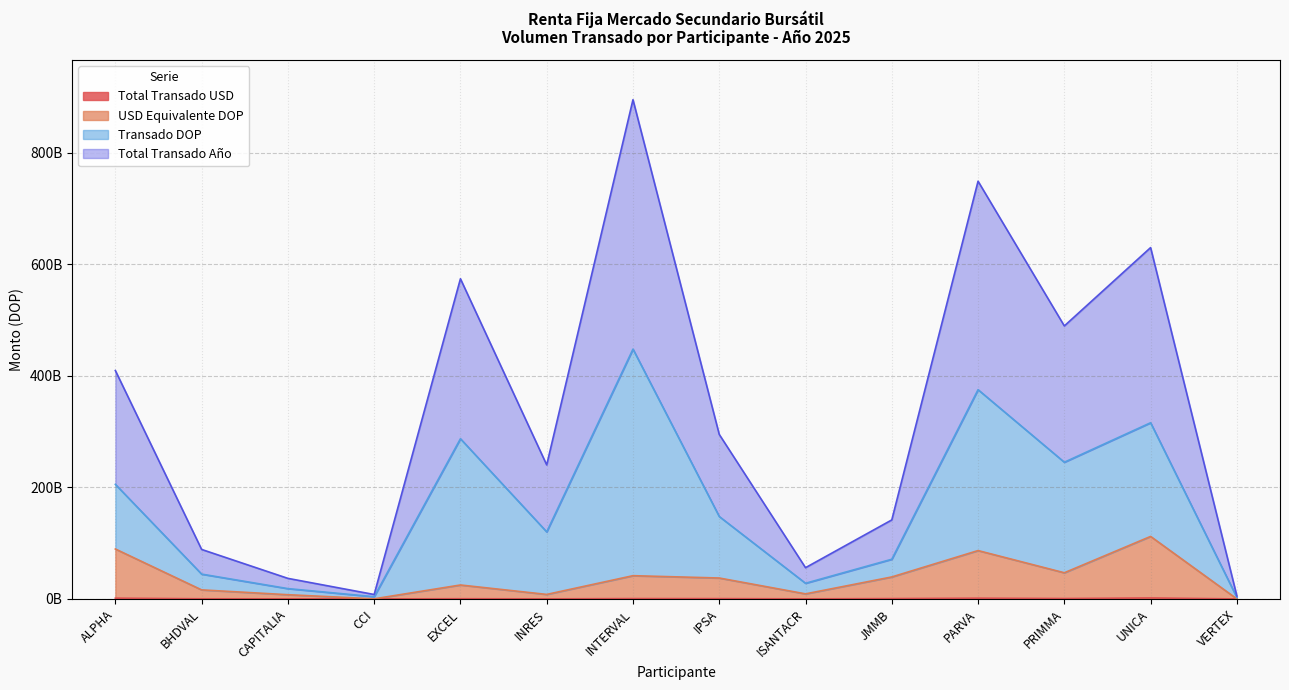

Does the chart display data point markers on the line(s)?

No